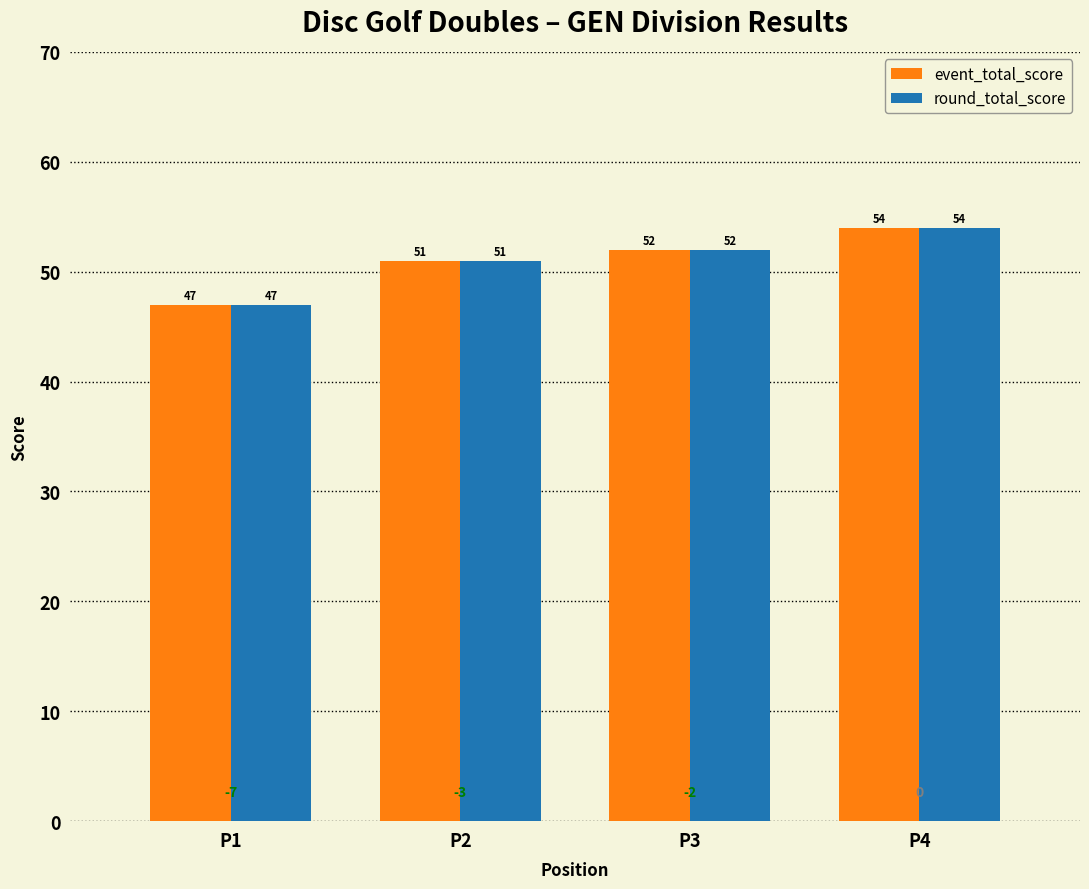

Where is event_total_score nearest to the value 50?

P2